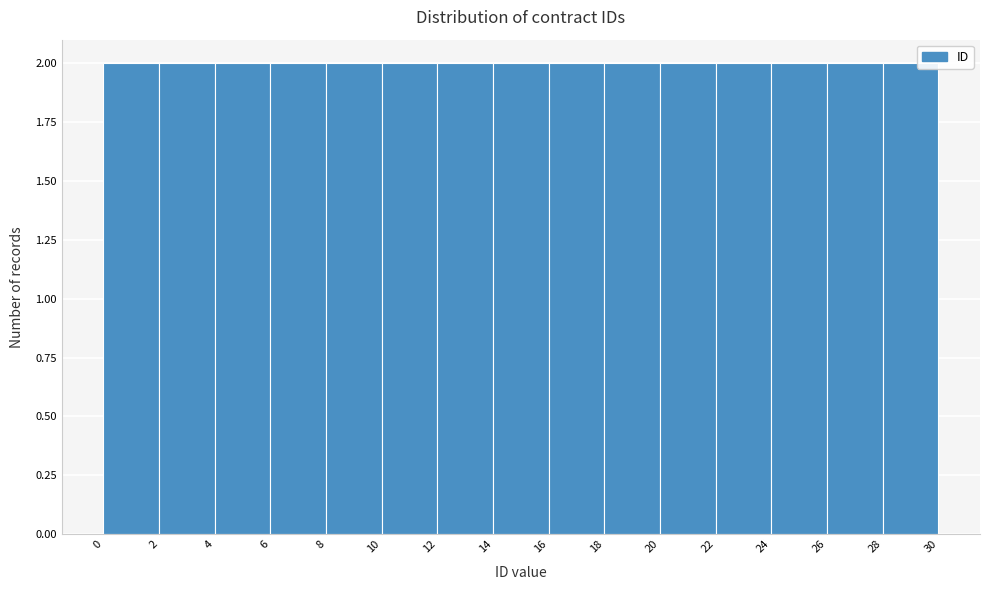

How tall is the bar that spans 6 to 8 on the x-axis? The values are not printed on the chart, so give them approximately, as read against the axis.

2